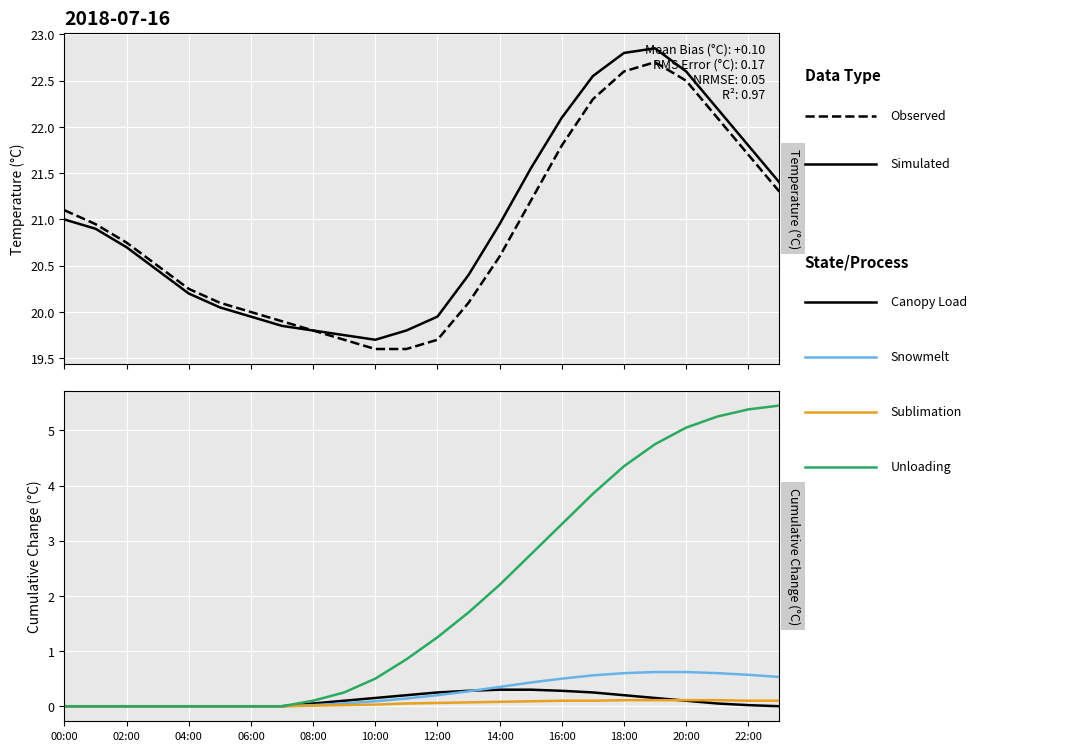

What is the label of the 1st point from the right?

23